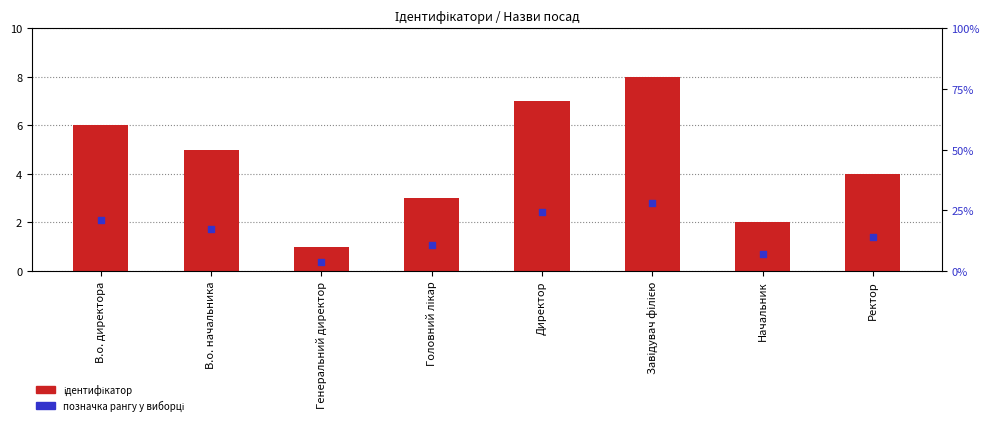

Is the value of Ідентифікатор at Головний лікар greater than the value of Позначка рангу at В.о. директора?

Yes